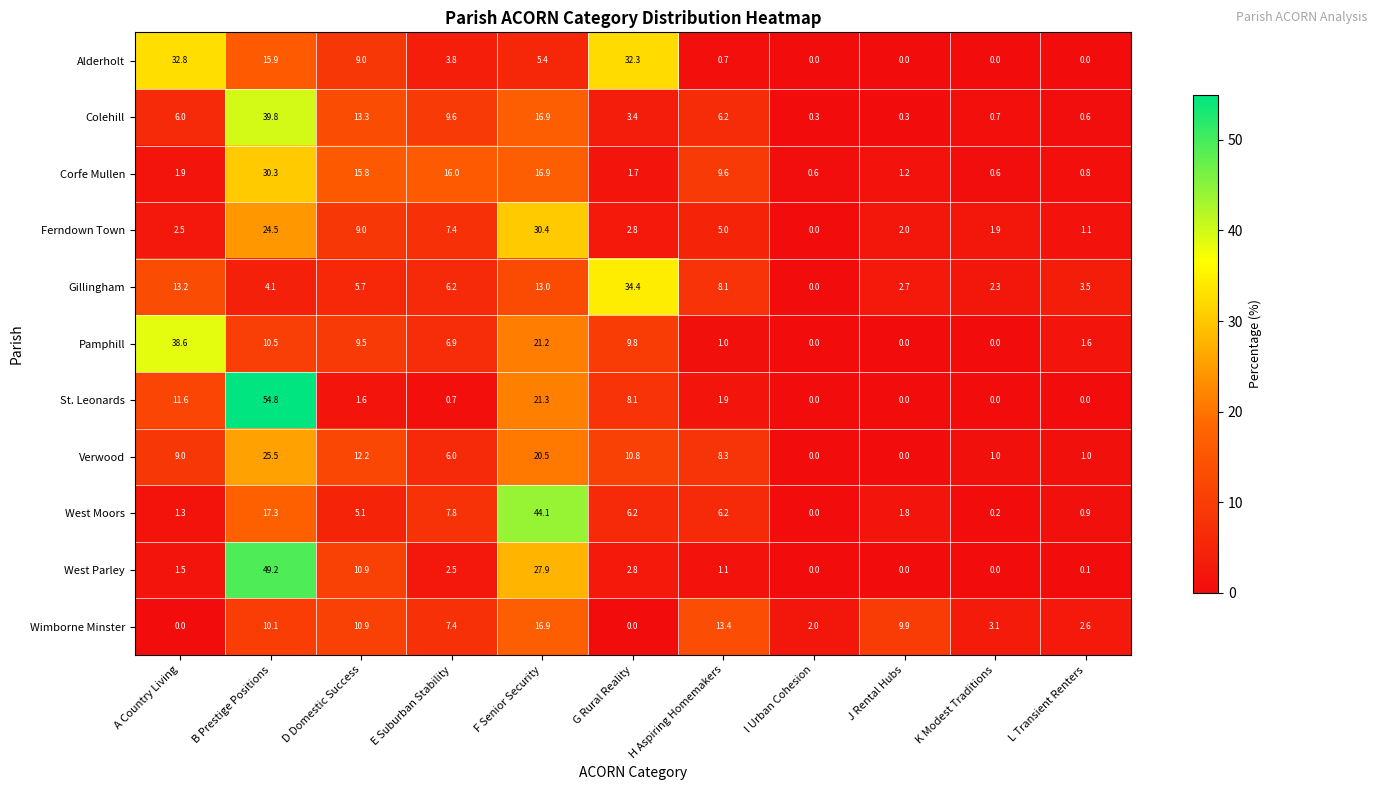

What is the difference between the maximum and second lowest values in the Gillingham series?

32.1